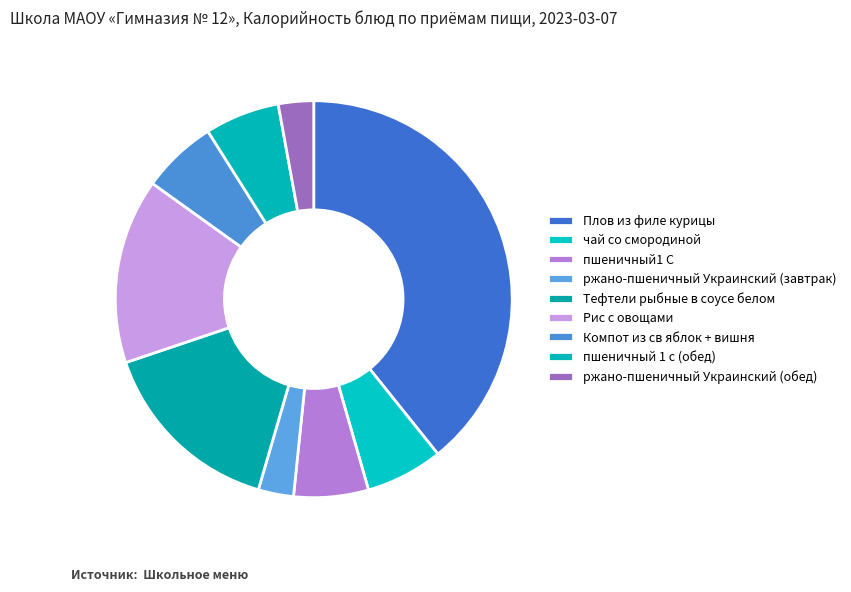

Which category has the smallest portion of the pie?

ржано-пшеничный Украинский (завтрак)